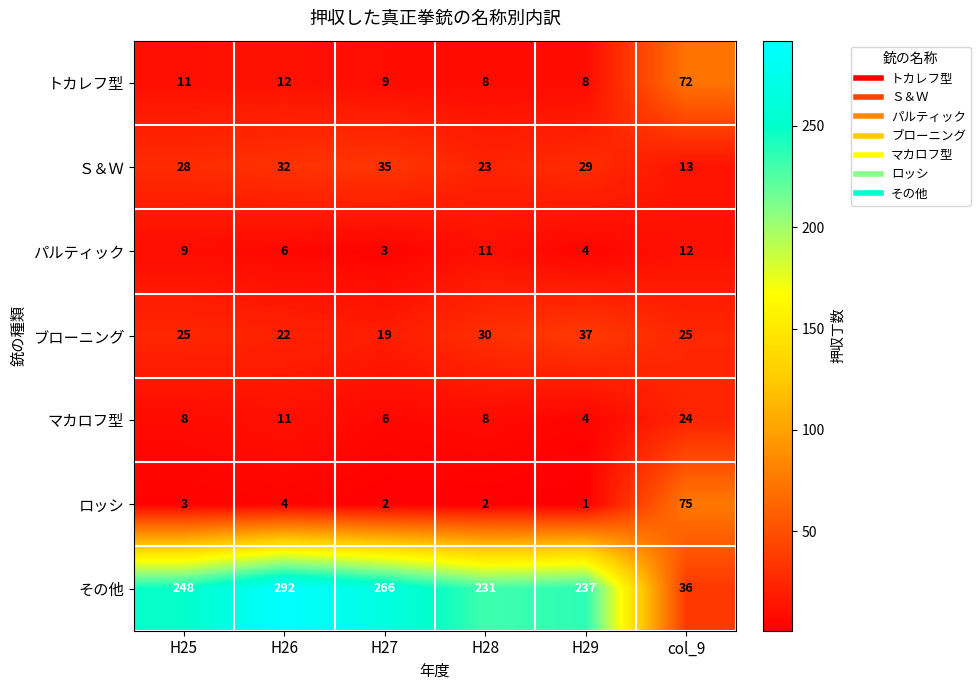

What is the highest value of the パルティック series?

12